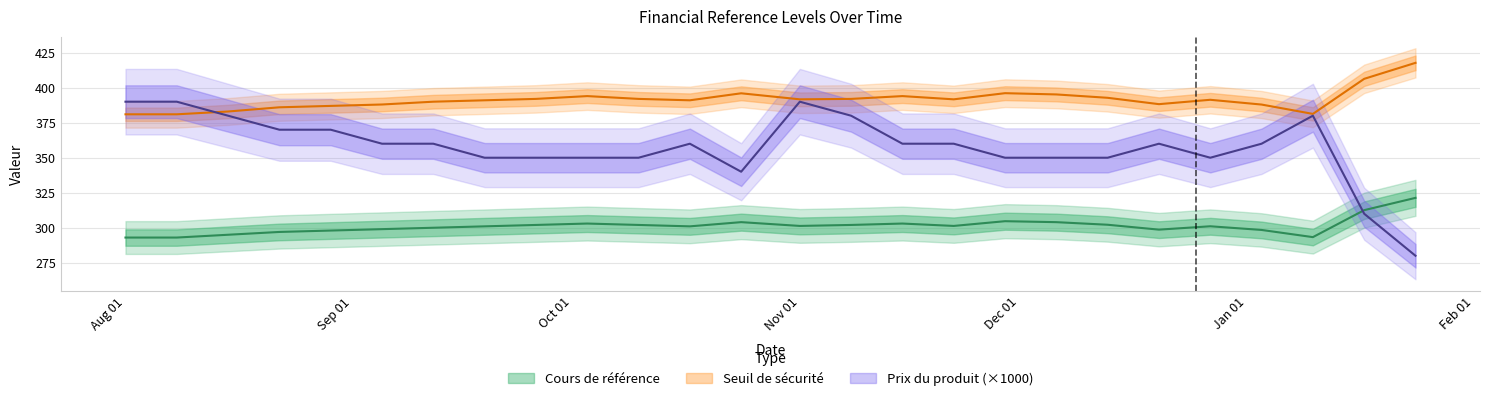

In Seuil de securite, how many points are higher than both neighbors (excluding endpoints)?

5